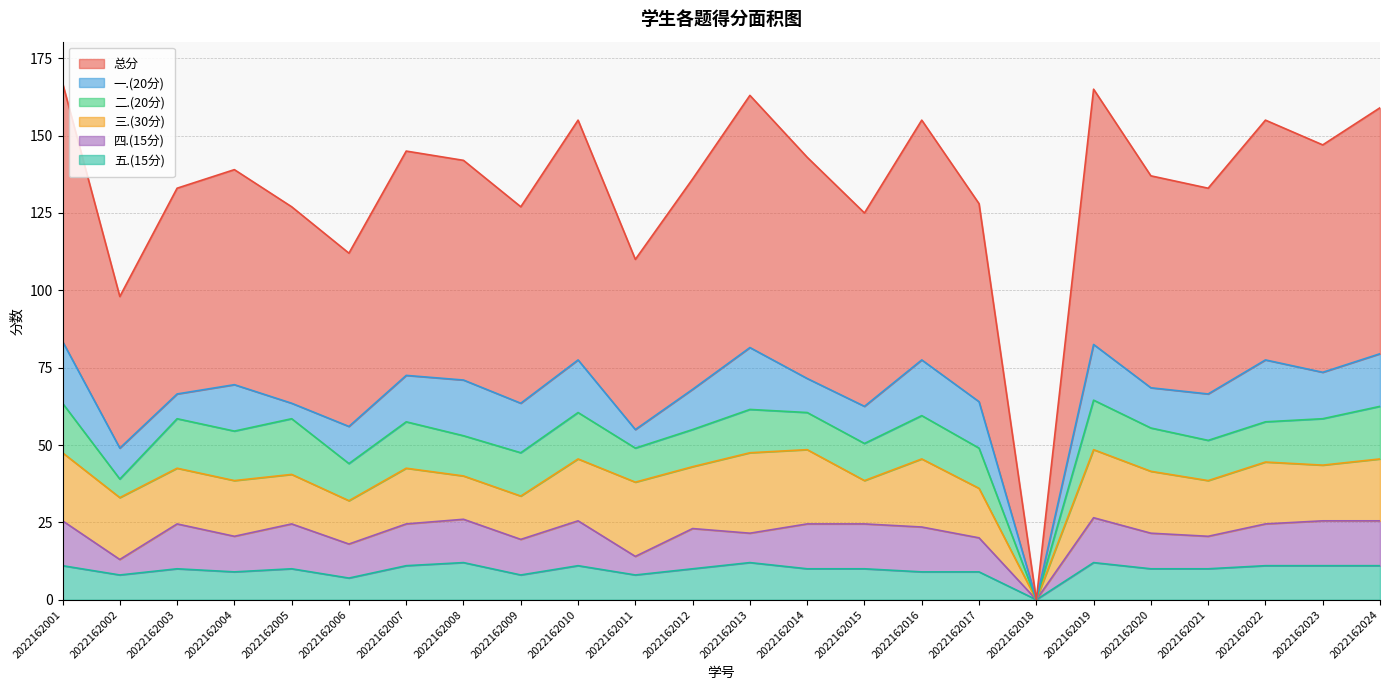

How many intersections are there between 四.(15分) and 三.(30分)?

2